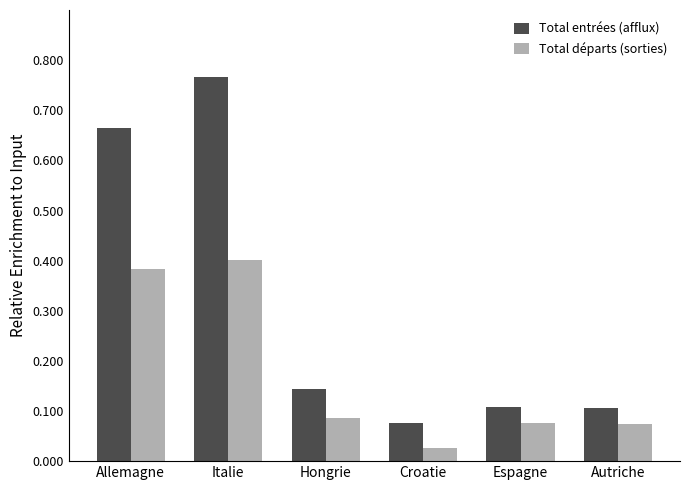

Does the chart contain any negative values?

No